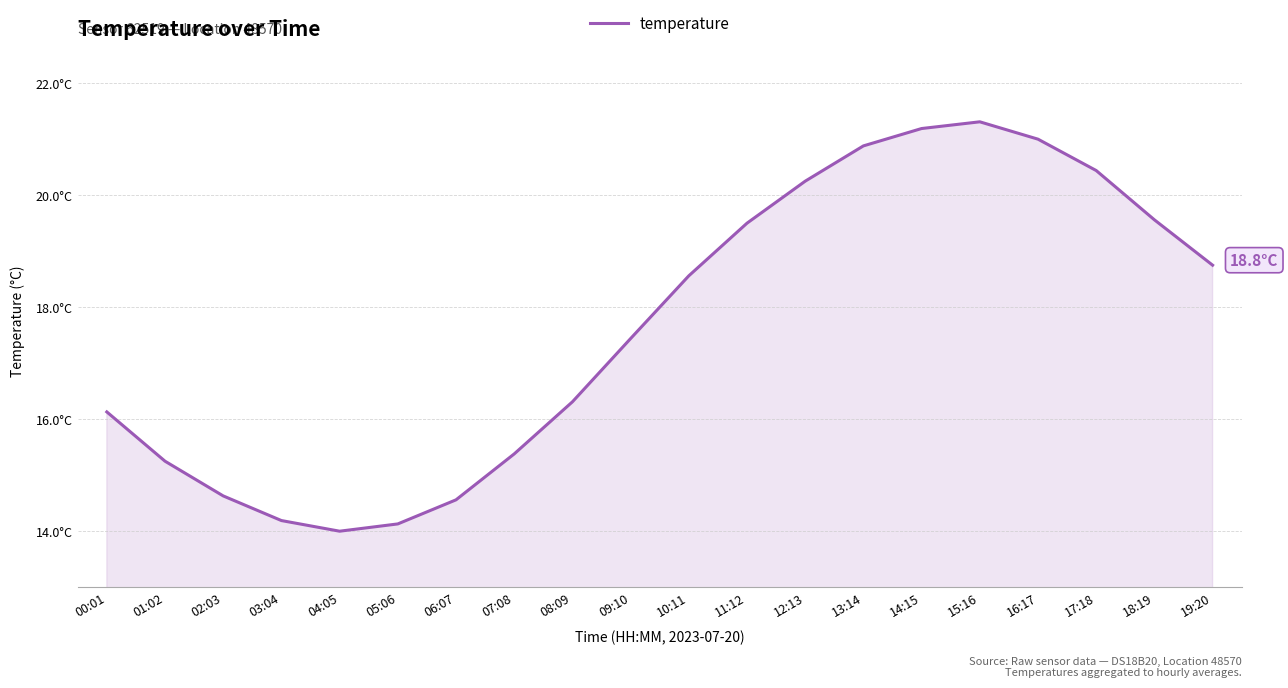

The chart shows a value of 14.0 at 04:05. True or false?

True